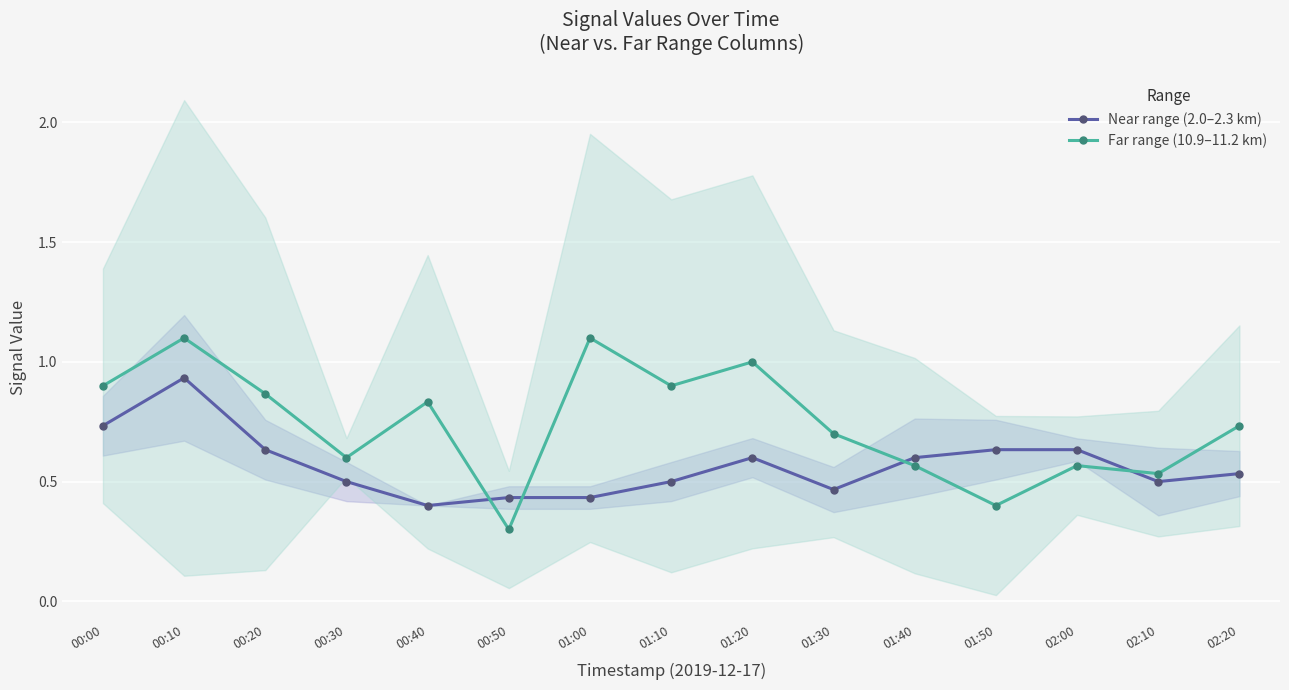

True or false: Near range (2.0–2.3 km) has more than 1 interior local peaks.

True